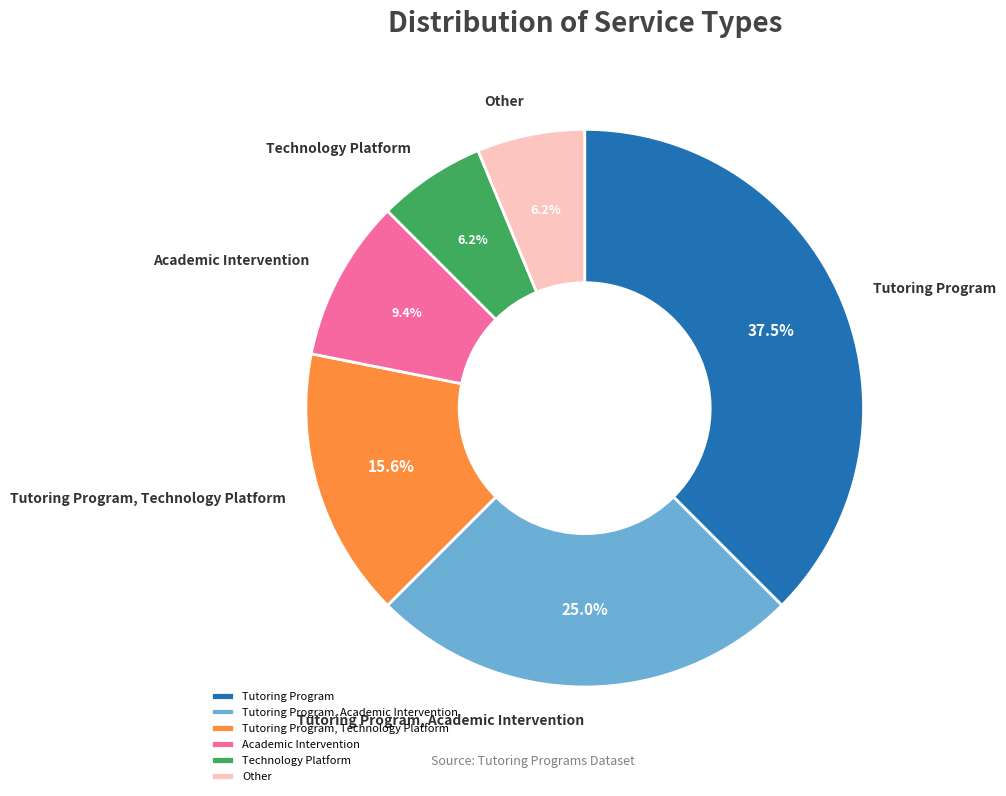

The Academic Intervention slice represents 18% of the pie. True or false?

False